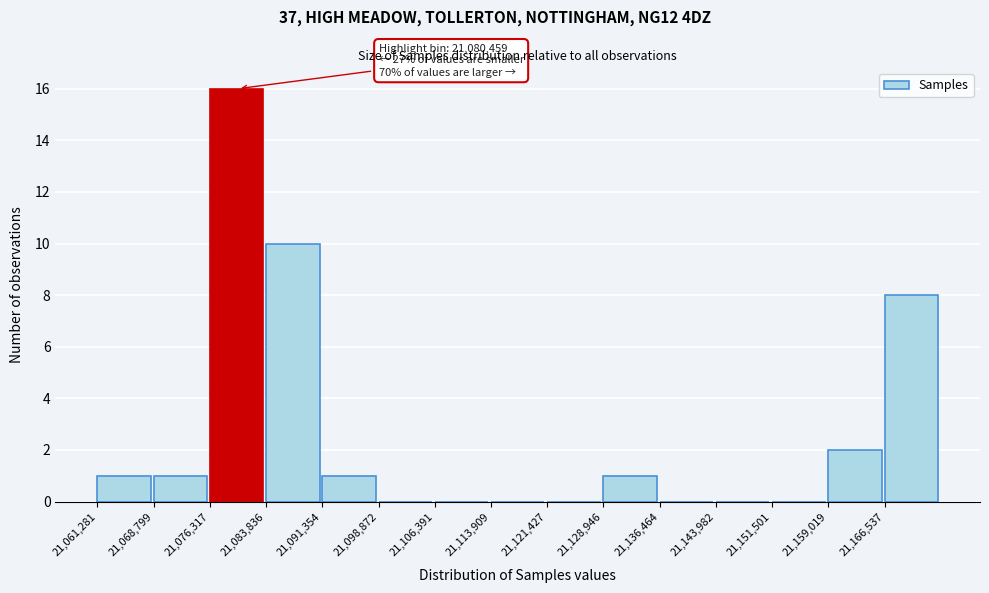

Which range on the x-axis has the tallest bar?

21076000 to 21084000